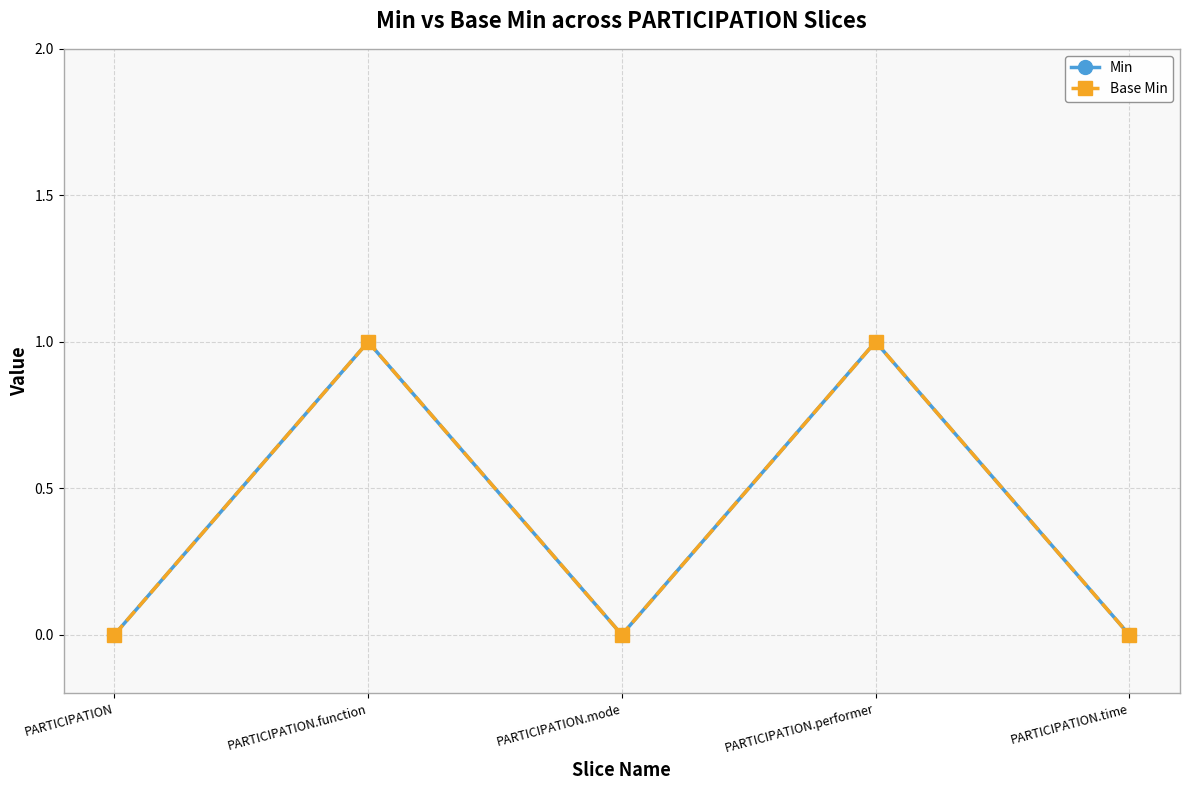

Is this an area chart (filled region under the line)?

No